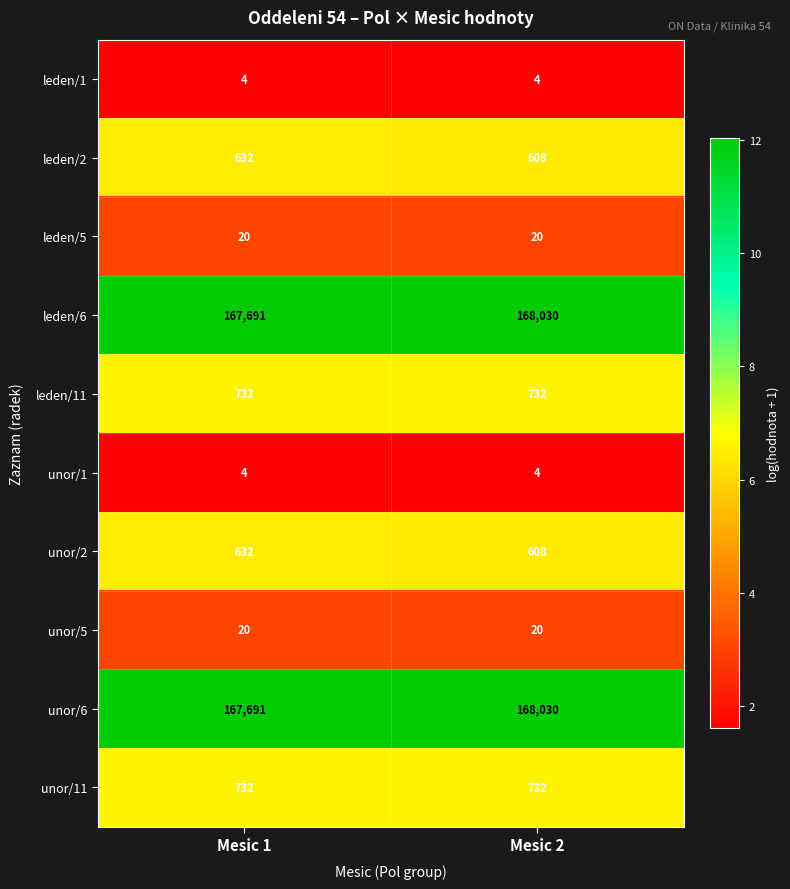

Is it true that unor/11 equals 1313 at Mesic 2?

False